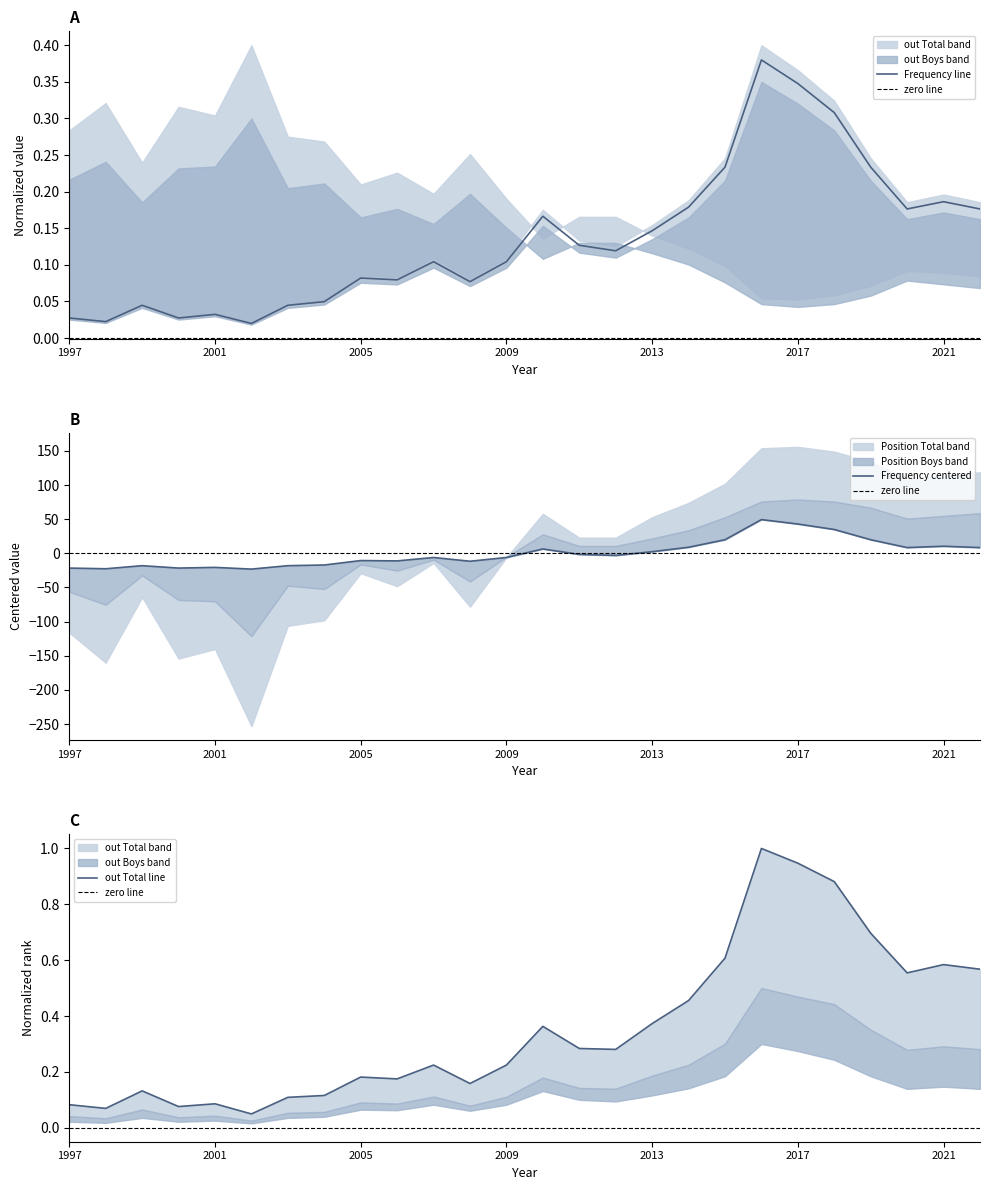

At how many categories does at least one series exceed -20?

26